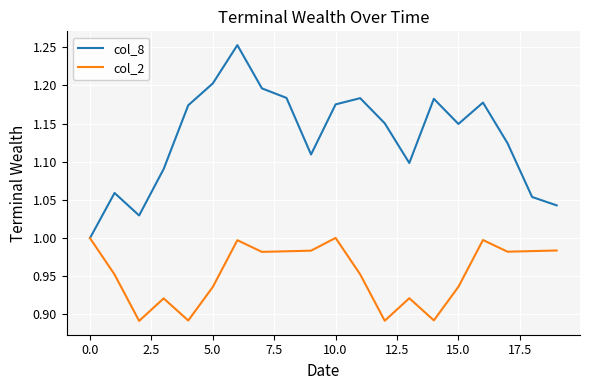

Rank the series by their maximum value, from highest to lowest.

col_8, col_2